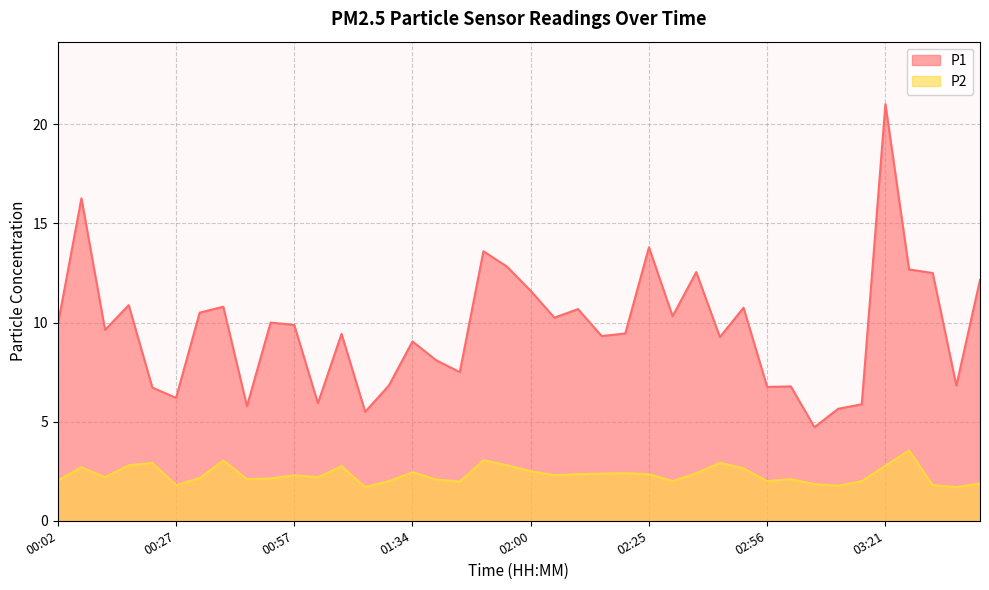

Where is the first local minimum for P2?

00:12